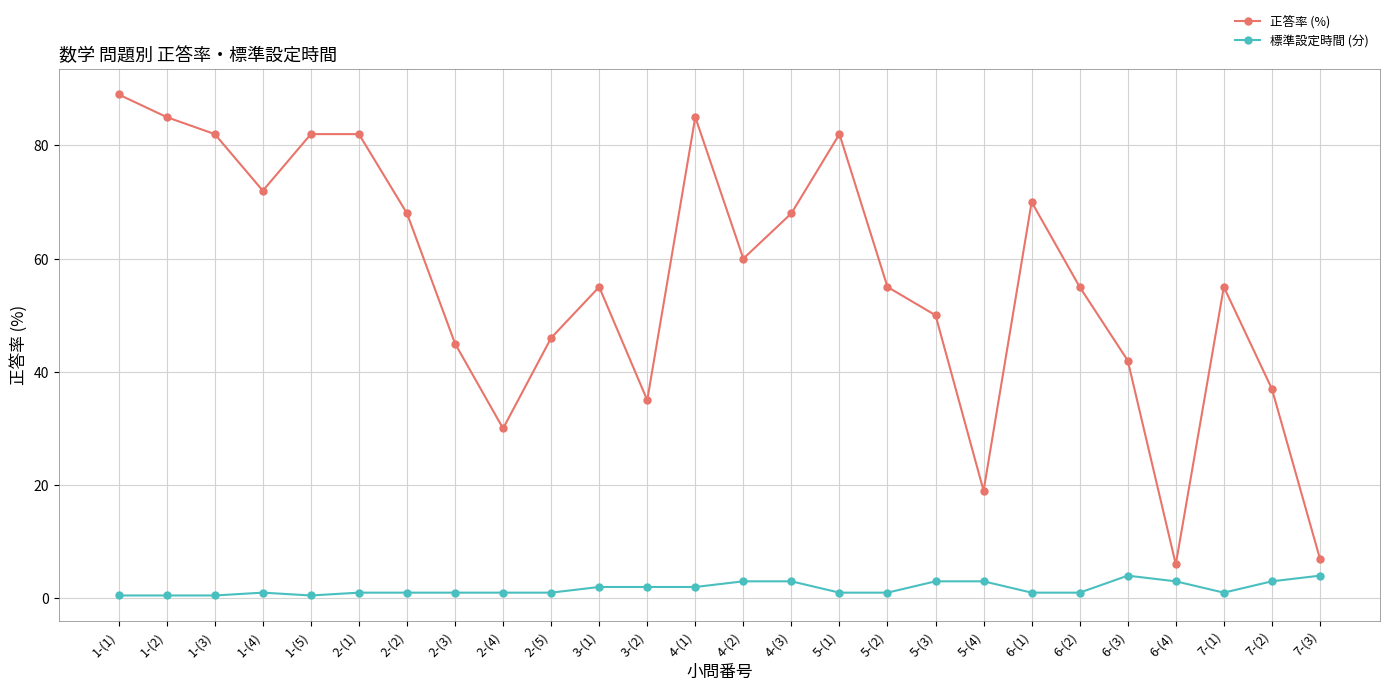

What is the sum of all 正答率 (%) values?

1462.0